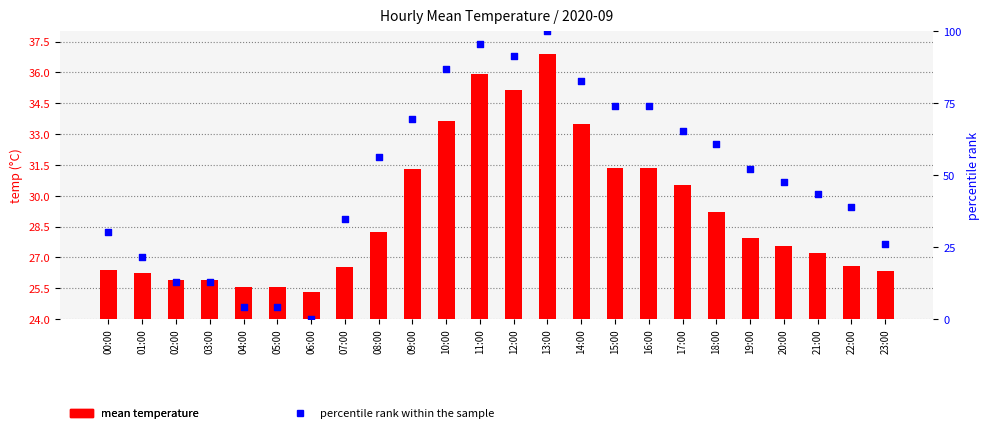

What is the total value across all series at 23:00?

52.5